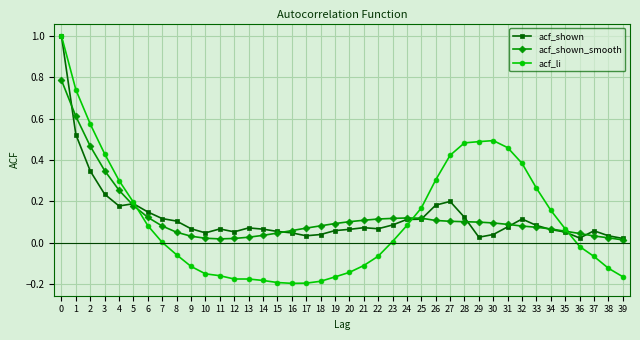

What is the highest value of the acf_shown series?

1.0